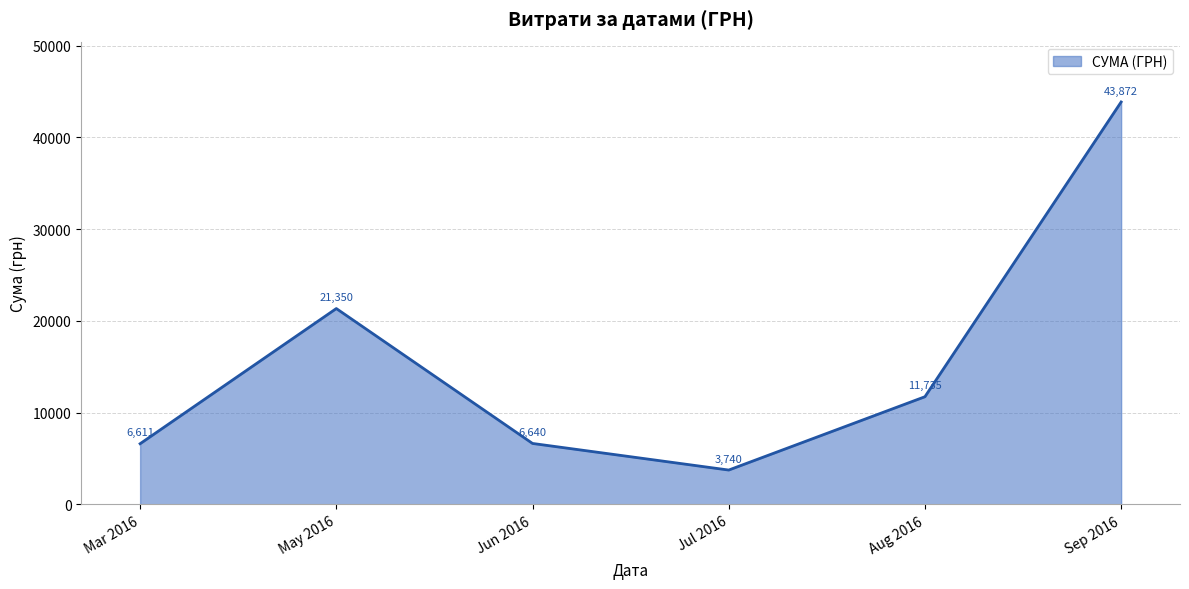

What is the sum of the values at Jul 2016 and Jun 2016?

10380.0